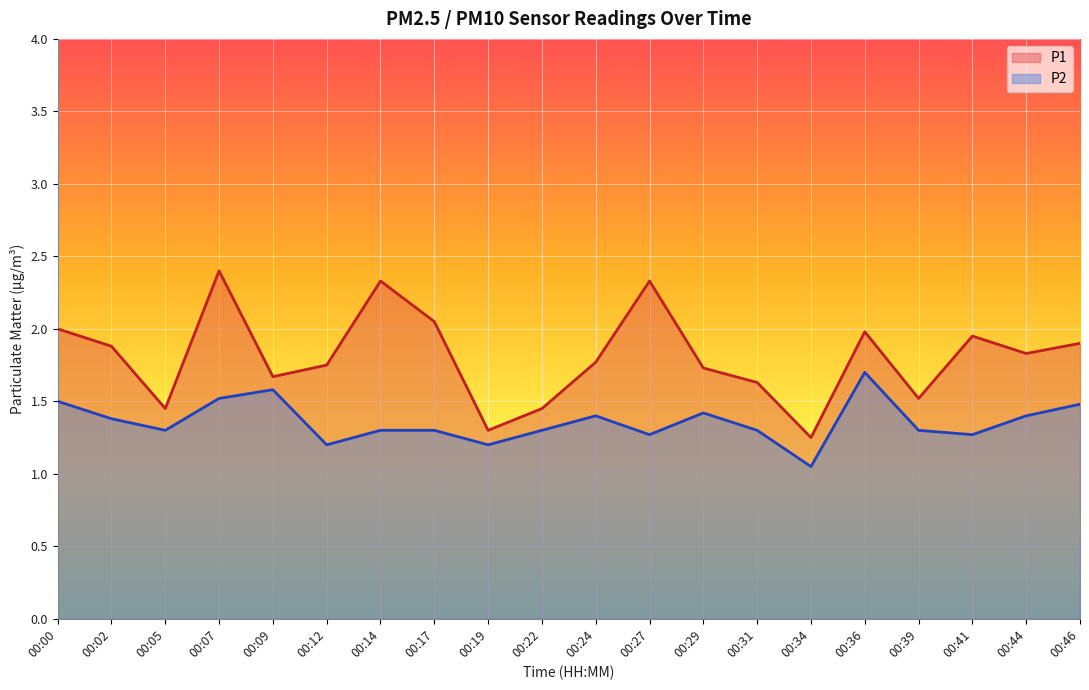

Count the number of categories in the chart.

20